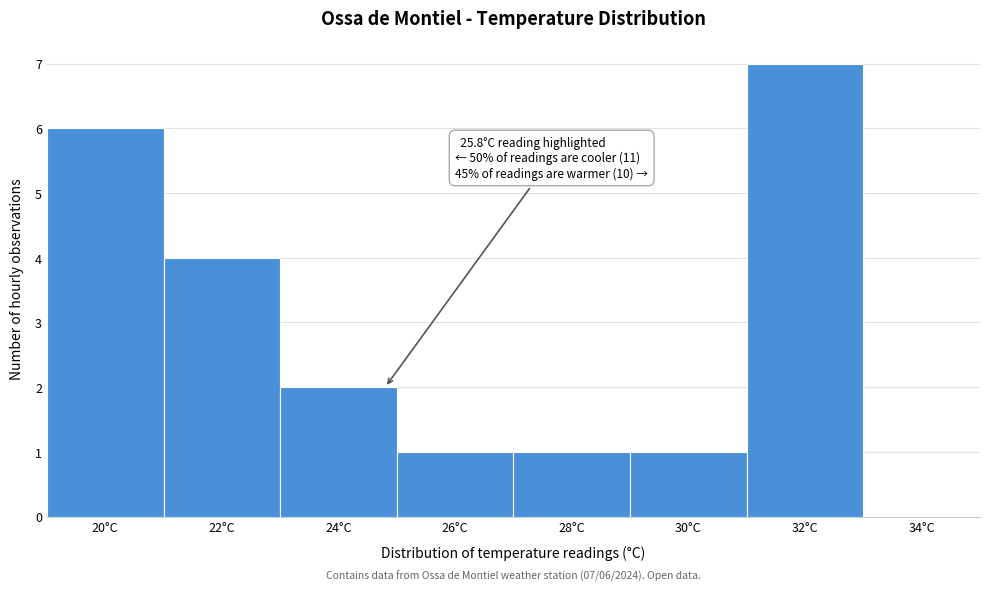

Reading left to right, extract all data points from this chart.

20°C=6	22°C=4	24°C=2	26°C=1	28°C=1	30°C=1	32°C=7	34°C=0